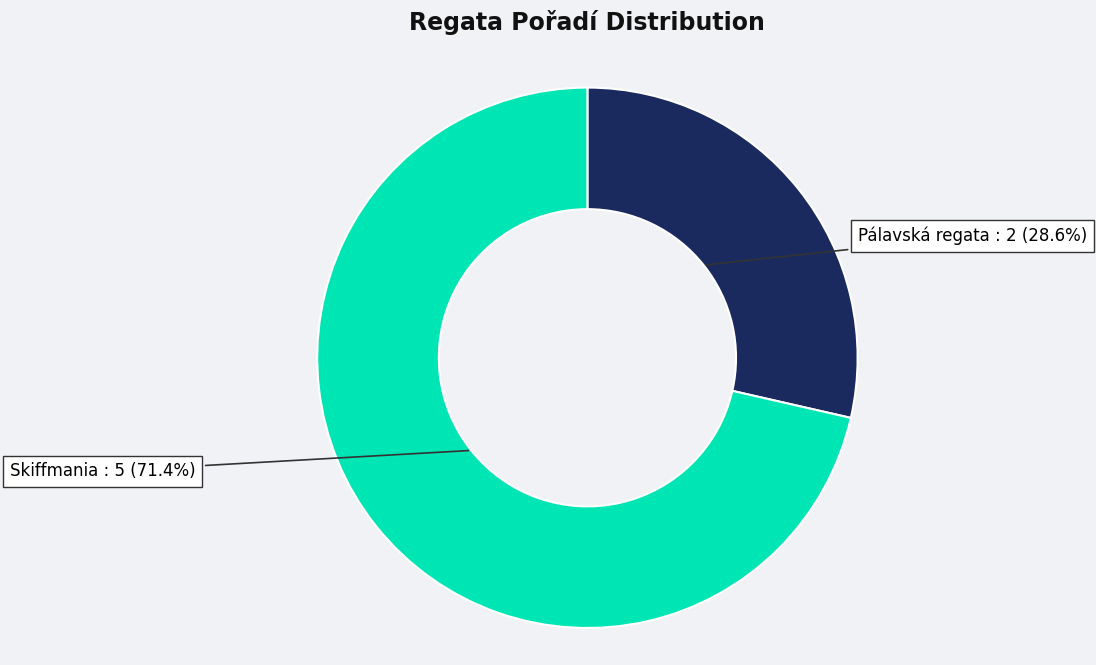

Is there a majority slice in this chart?

Yes